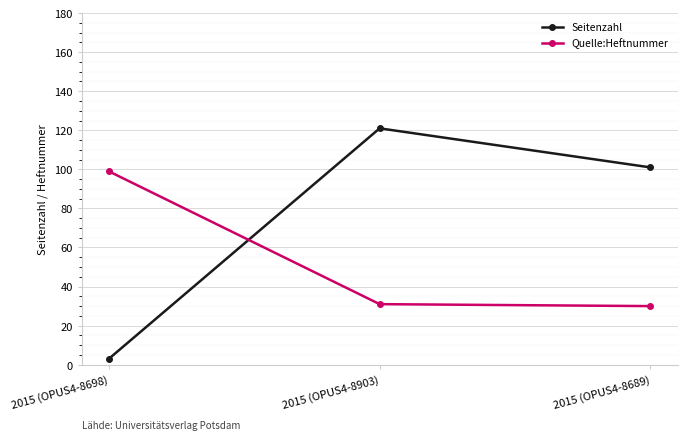

List the series in order of their overall mean, lowest first.

Quelle:Heftnummer, Seitenzahl